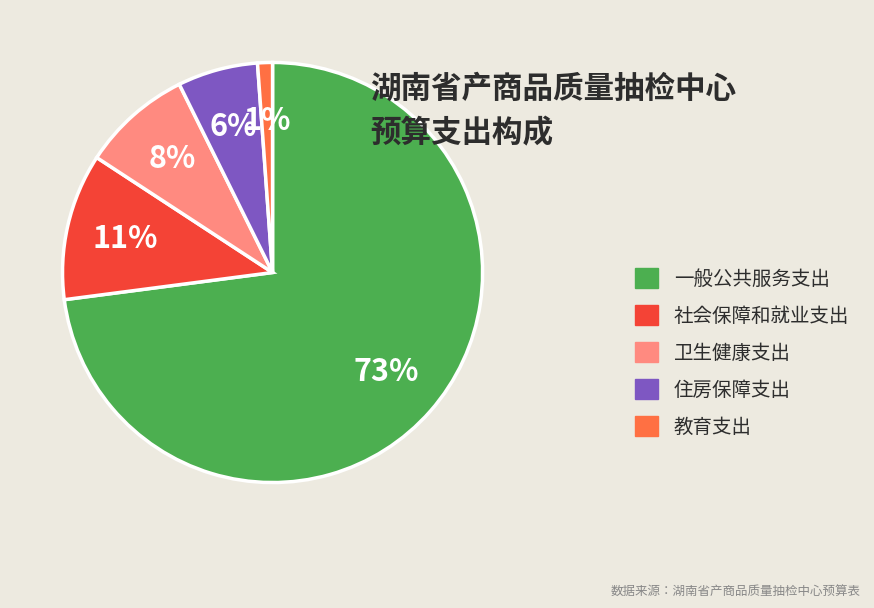

Rank the categories by value from lowest to highest.

教育支出, 住房保障支出, 卫生健康支出, 社会保障和就业支出, 一般公共服务支出